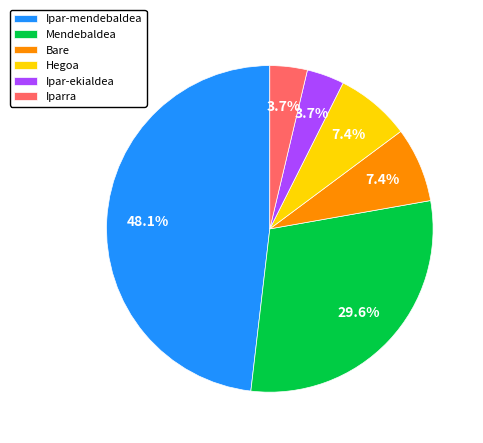

Is there a majority slice in this chart?

No